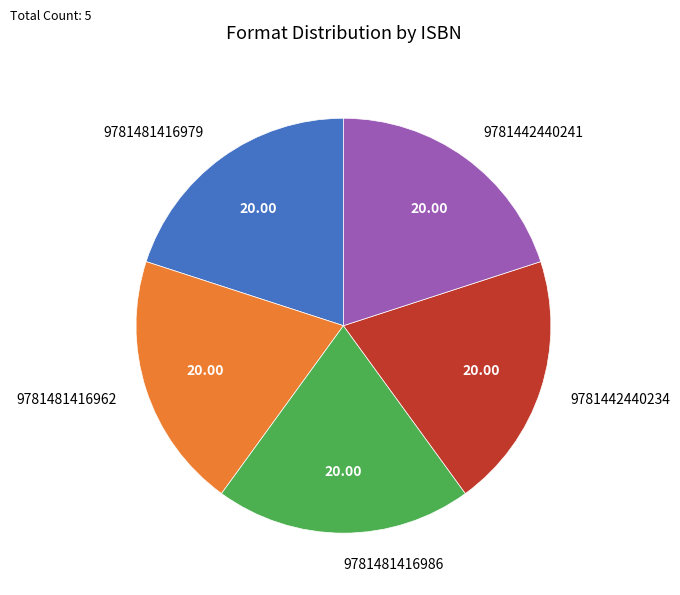

Do 9781481416962 and 9781442440241 together represent more than half of the pie?

No